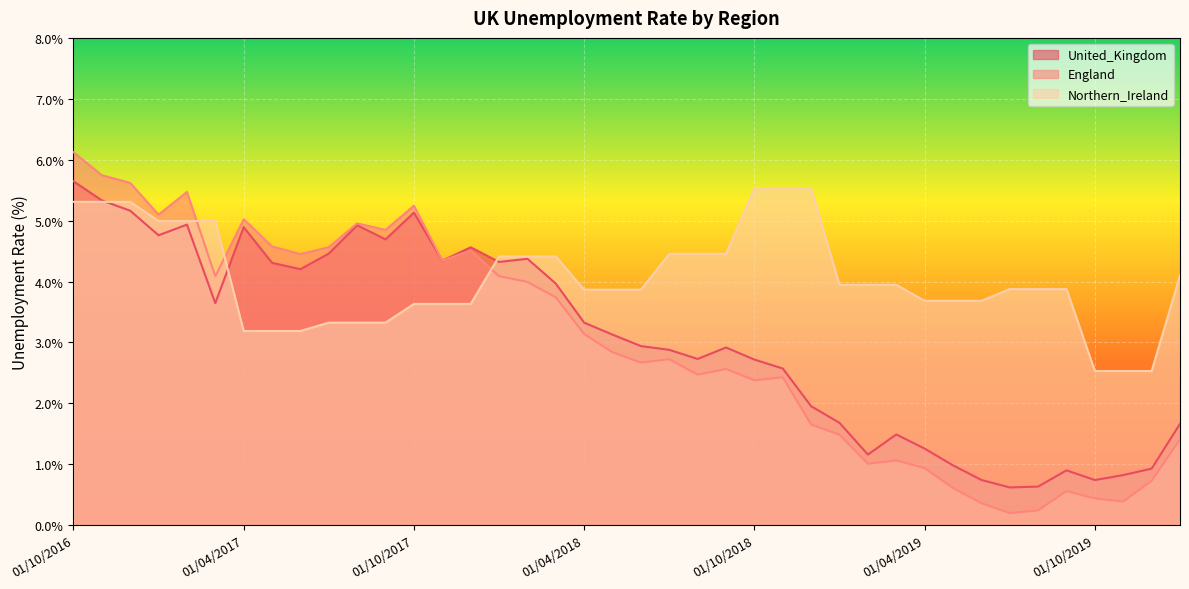

At which label is England closest to 3?

01/04/2018